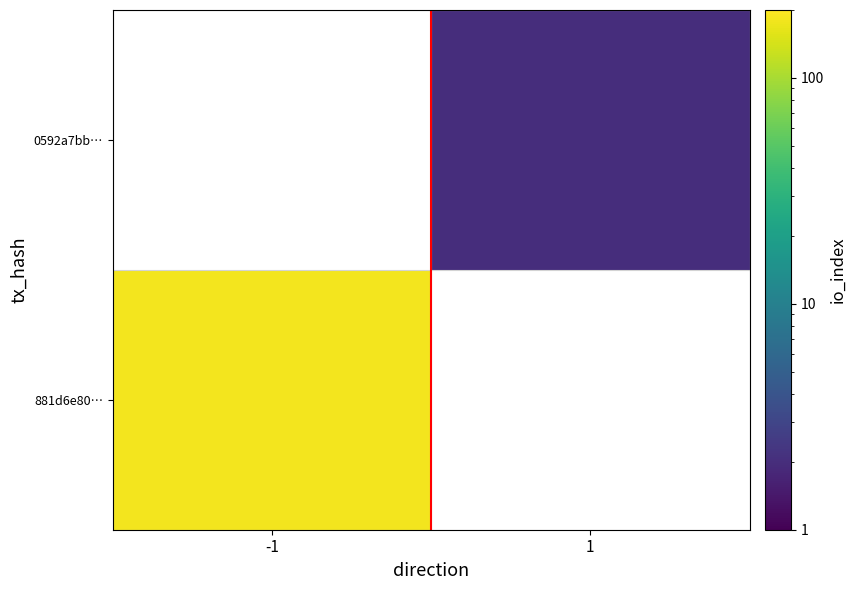

True or false: 0592a7bb… has a value of 1.2 at 1.

False